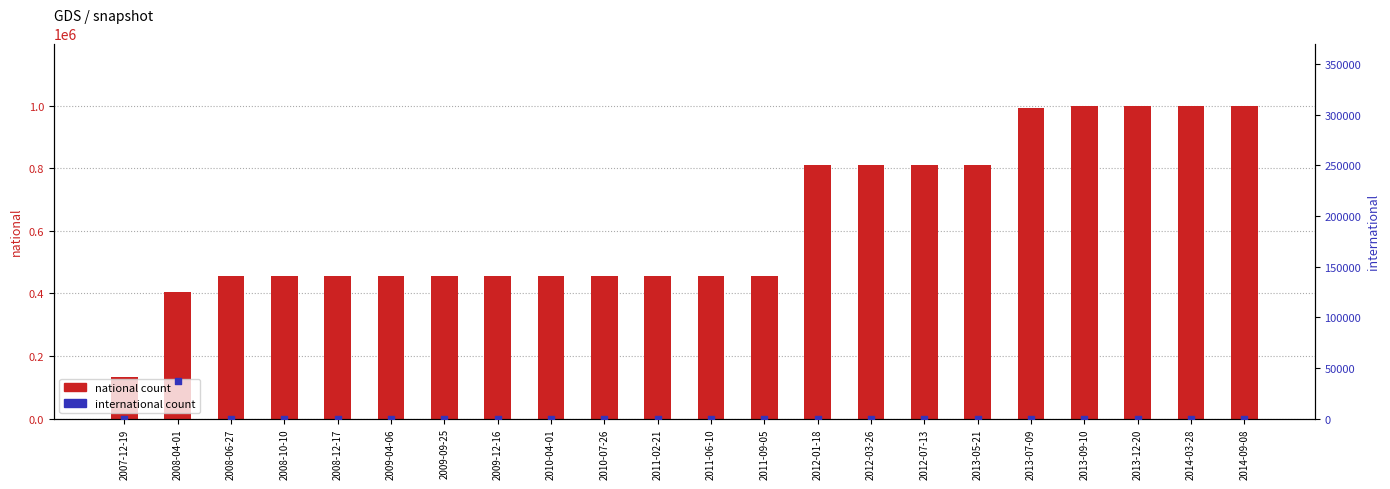

At how many categories does at least one series exceed 131750?

22